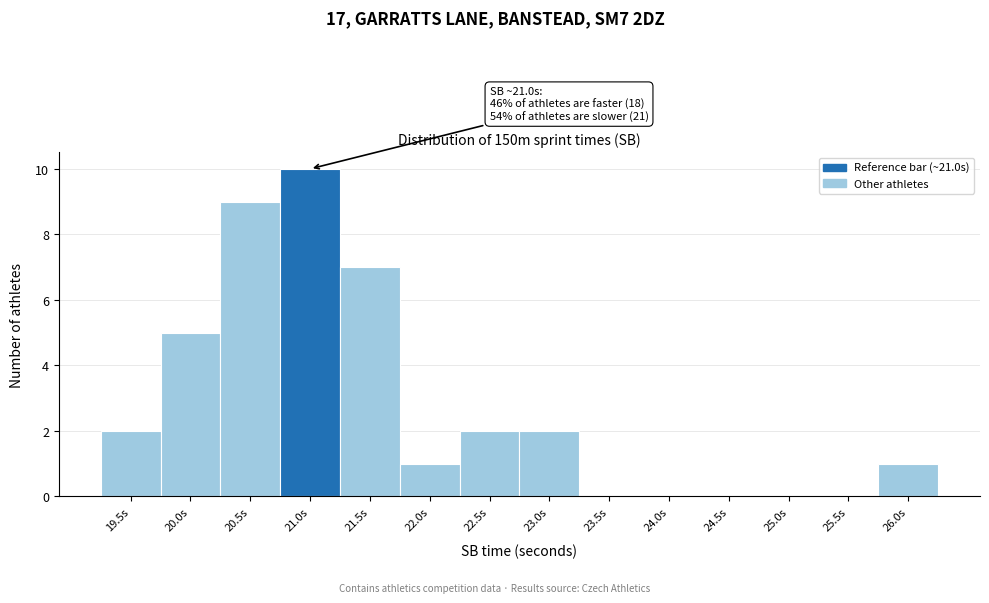

Reading left to right, list all the values displayed in this chart.

19.5s=2	20.0s=5	20.5s=9	21.0s=10	21.5s=7	22.0s=1	22.5s=2	23.0s=2	23.5s=0	24.0s=0	24.5s=0	25.0s=0	25.5s=0	26.0s=1